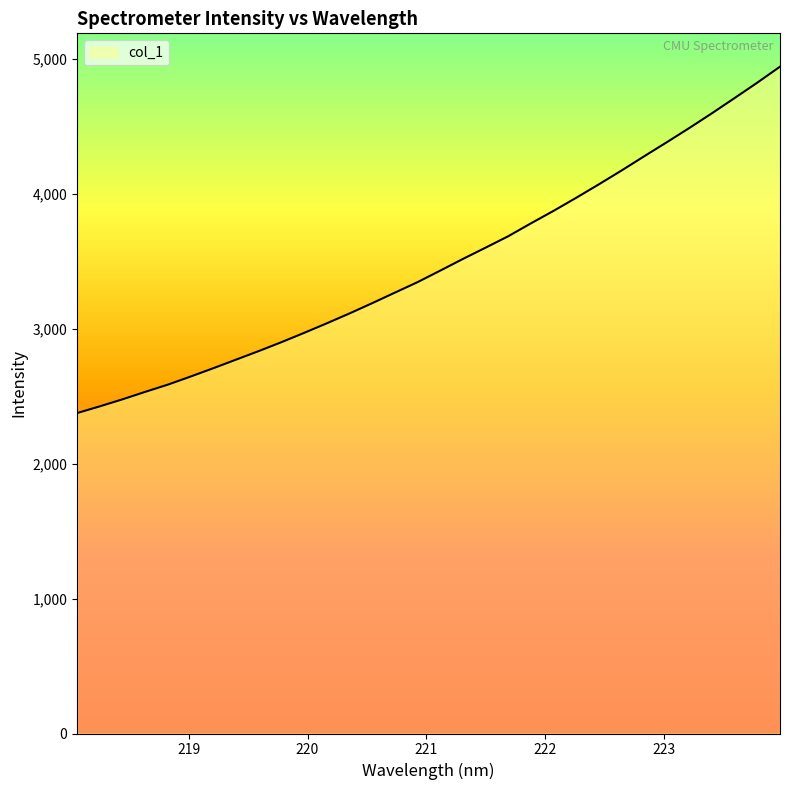

What is the difference between the maximum and minimum values?

2567.2